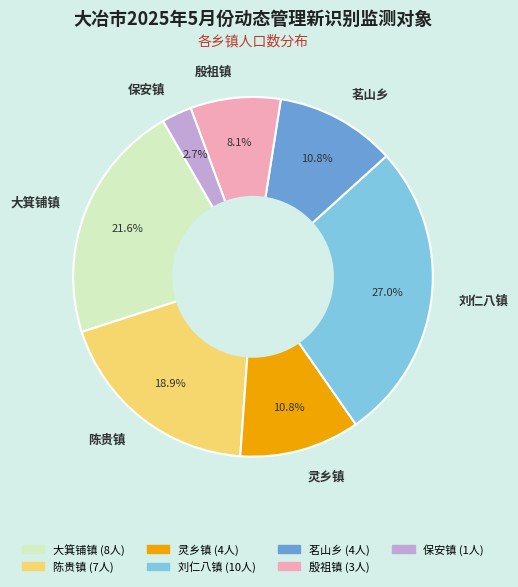

How much of the chart is everything except 陈贵镇?

81.1%